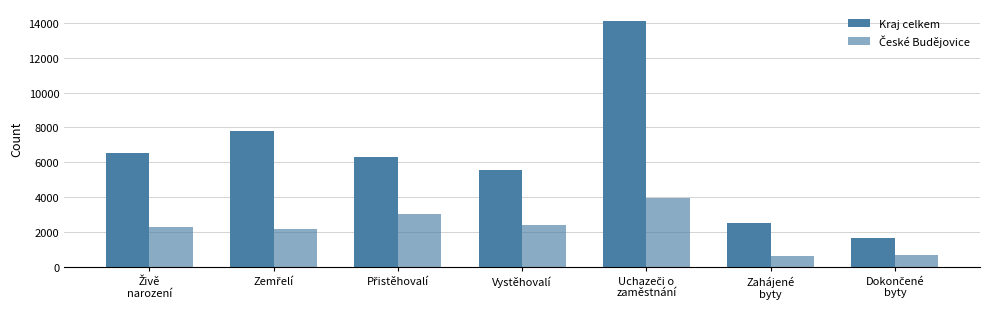

How many distinct data groups are displayed?

2